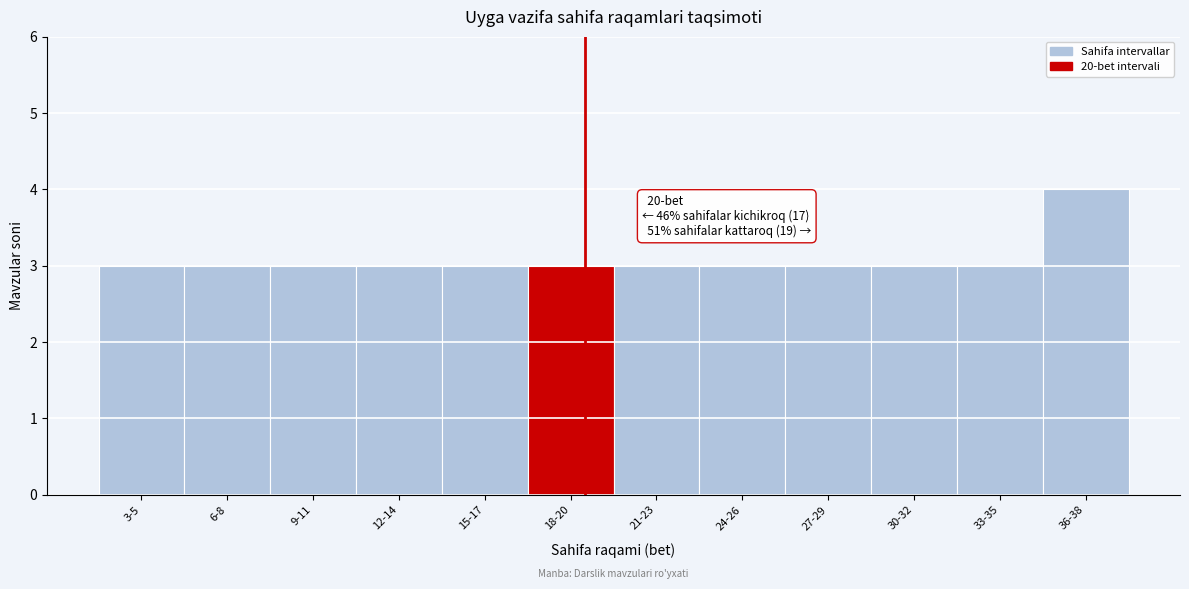

Reading left to right, list all the values displayed in this chart.

3-5=3	6-8=3	9-11=3	12-14=3	15-17=3	18-20=3	21-23=3	24-26=3	27-29=3	30-32=3	33-35=3	36-38=4